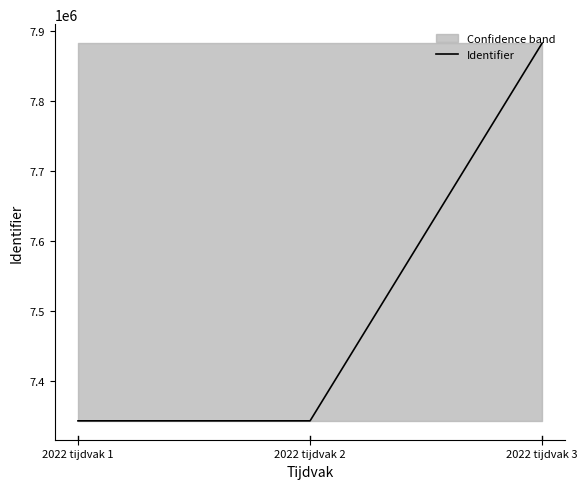

List the labels in order of value, smallest first.

2022 tijdvak 1, 2022 tijdvak 2, 2022 tijdvak 3